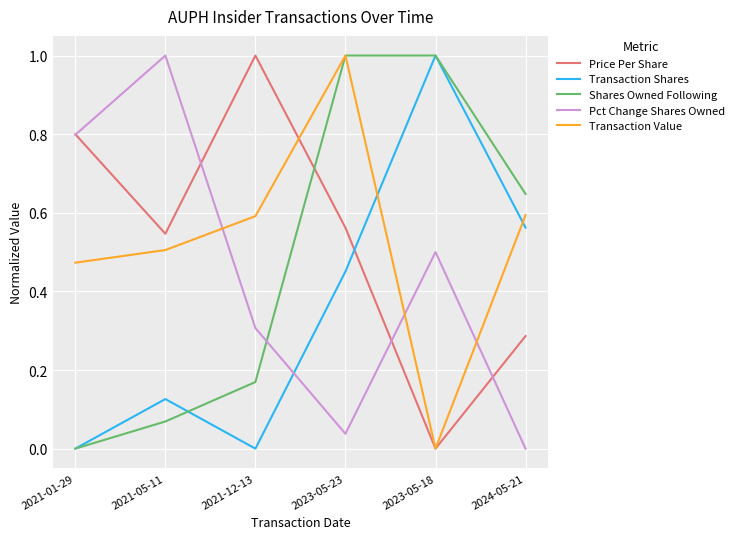

How many series are shown in this chart?

5